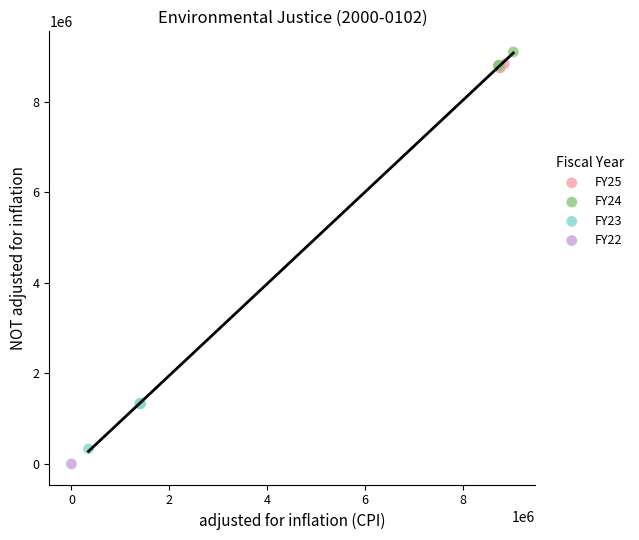

What are all the series names shown in the legend?

FY25, FY24, FY23, FY22